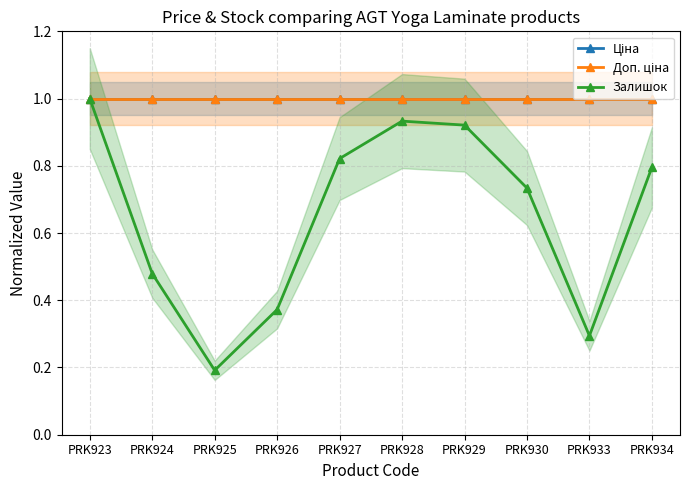

The value of Ціна at PRK929 is 0.5. True or false?

False